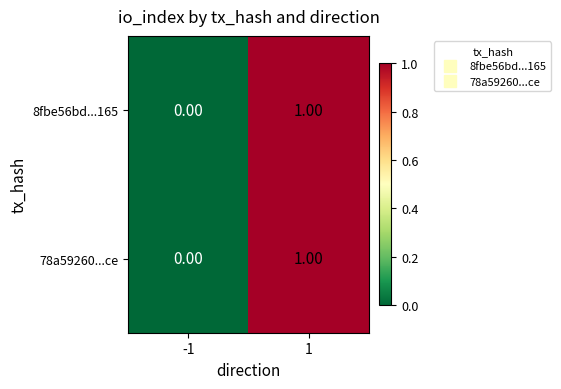

How many data points does each series have?

2